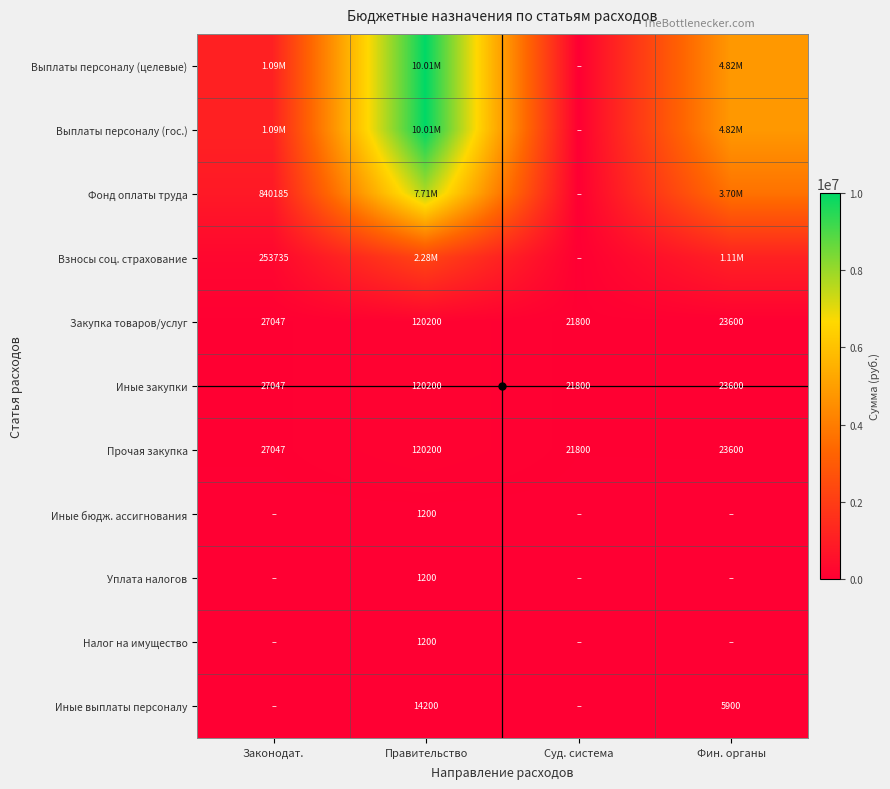

List the labels in order of Уплата налогов value, largest first.

Правительство, Законодат., Суд. система, Фин. органы